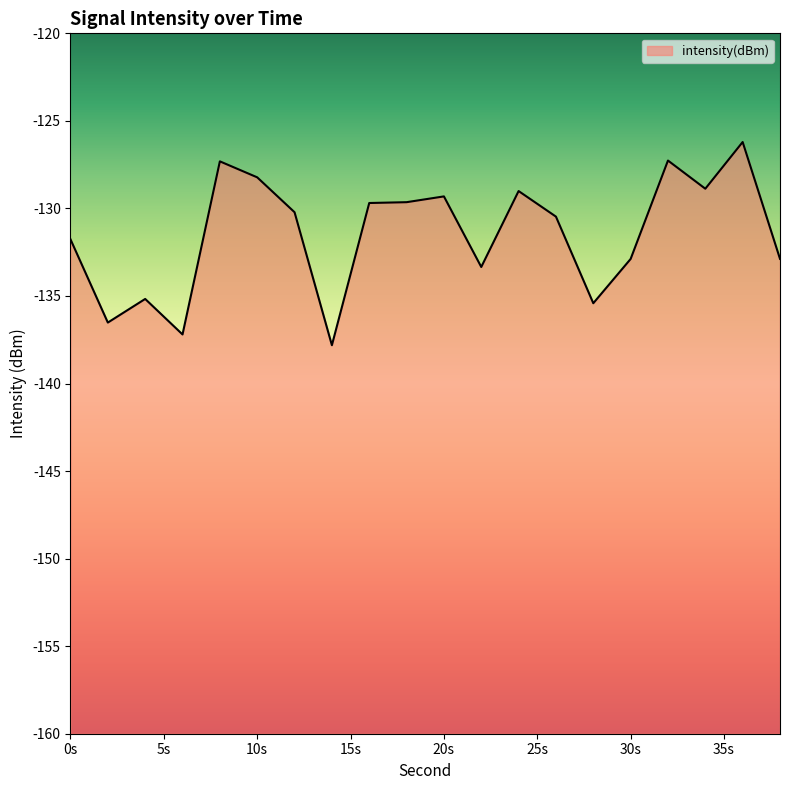

Is it true that the value at 20s is -87.6?

False